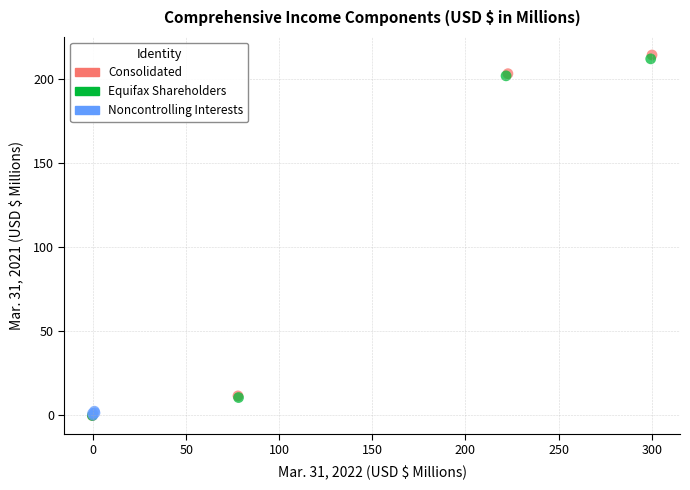

Which series has the widest spread of Y values?

Consolidated